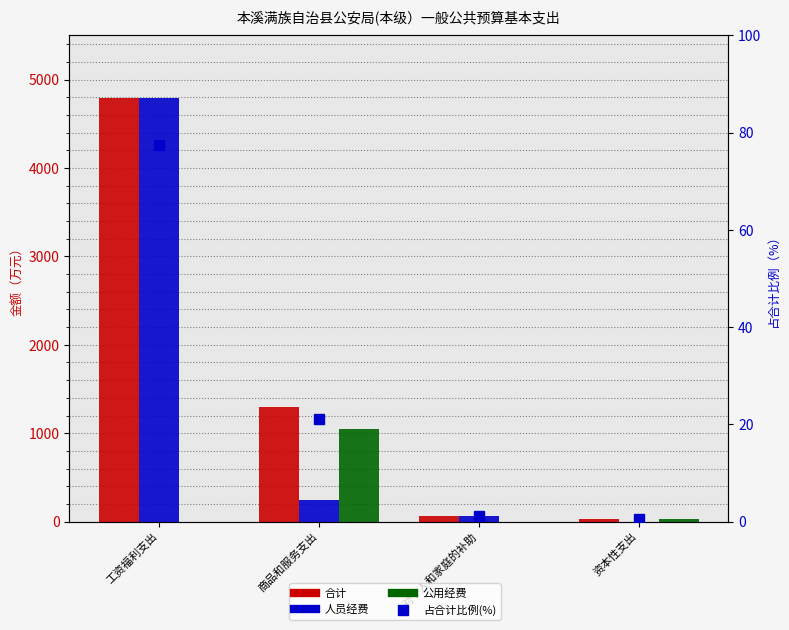

Which series has the largest total across all categories?

合计